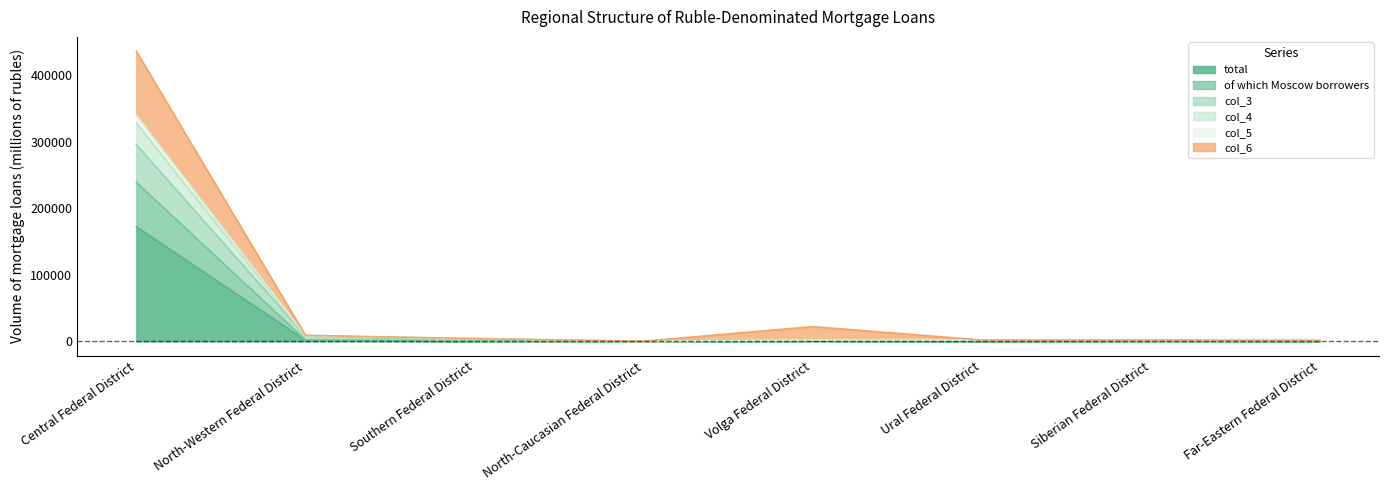

Does the chart display data point markers on the line(s)?

No